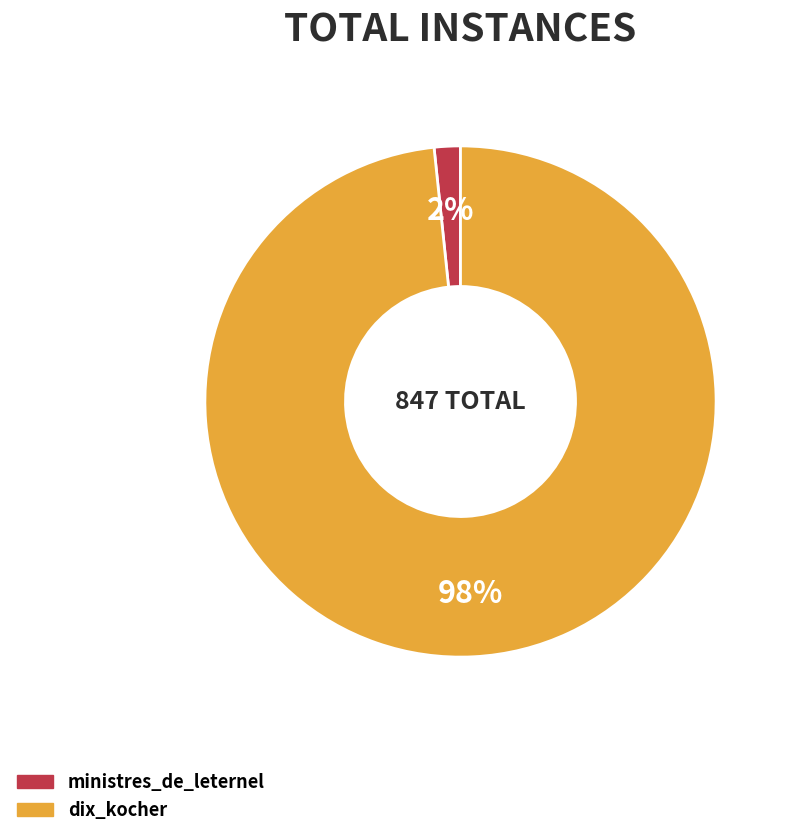

Which category has the smallest portion of the pie?

ministres_de_leternel